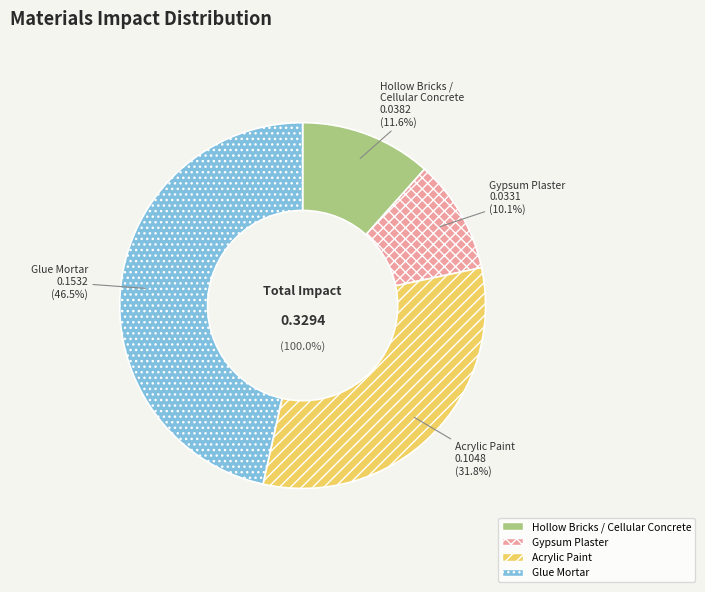

Combined, what portion of the pie is Hollow_Bricks_Cellular_Concrete and Gypsum_Plaster?

21.7%